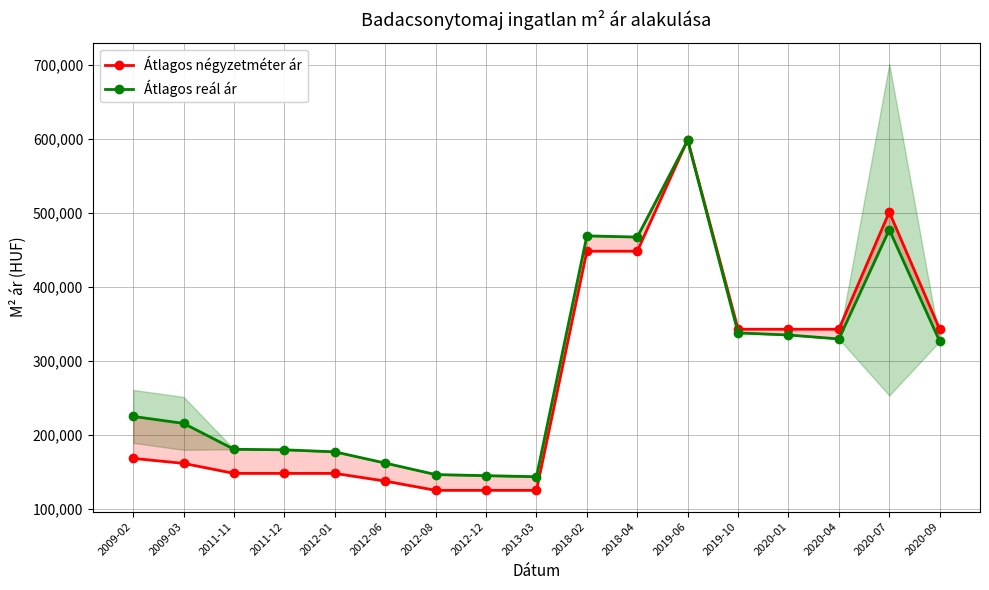

What is the sum of all Átlagos négyzetméter ár values?

4654349